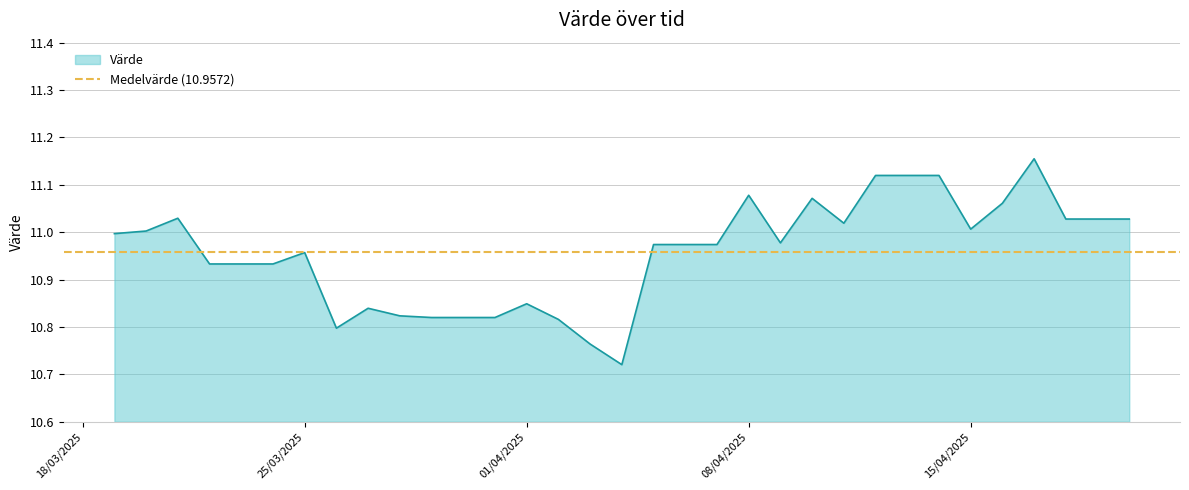

True or false: the data has more than 2 interior local peaks.

True